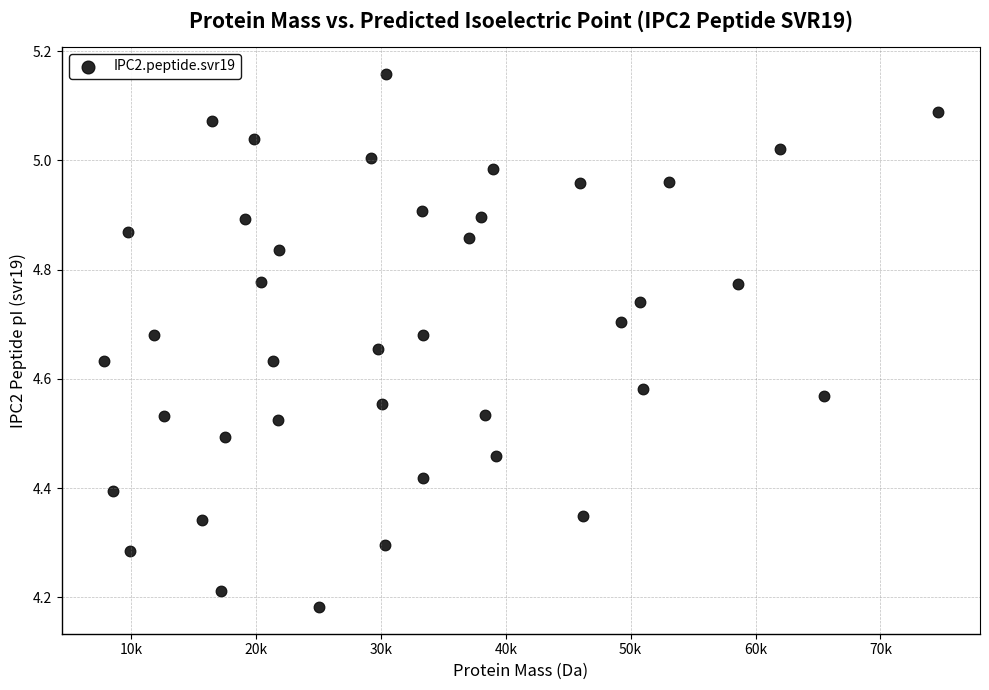

What is the range of Y values (max minus min)?

1.0